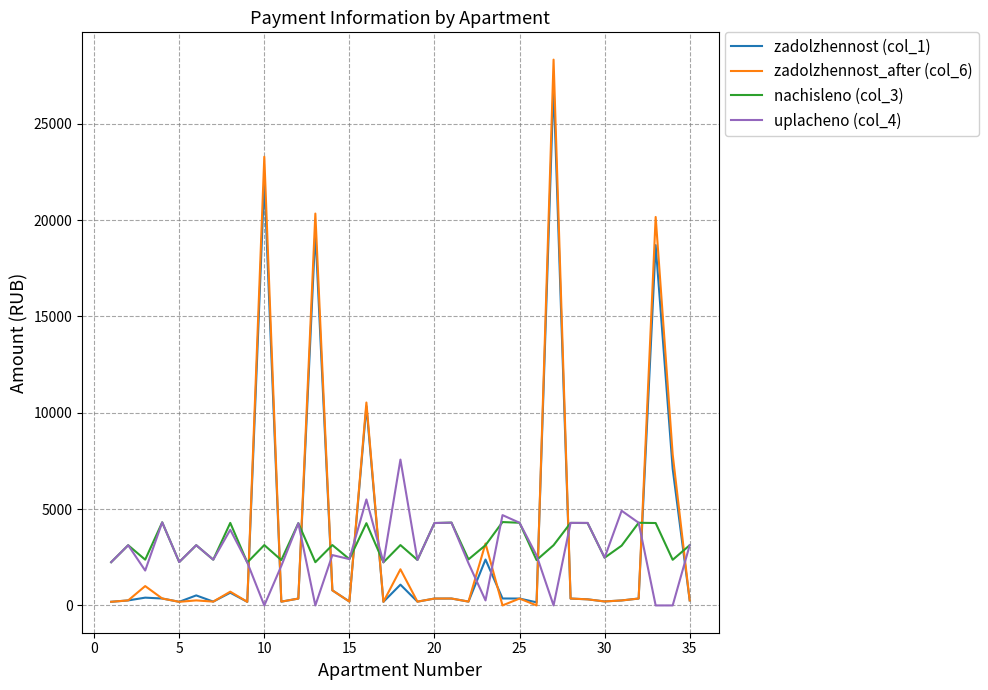

Does the chart have visible grid lines?

Yes